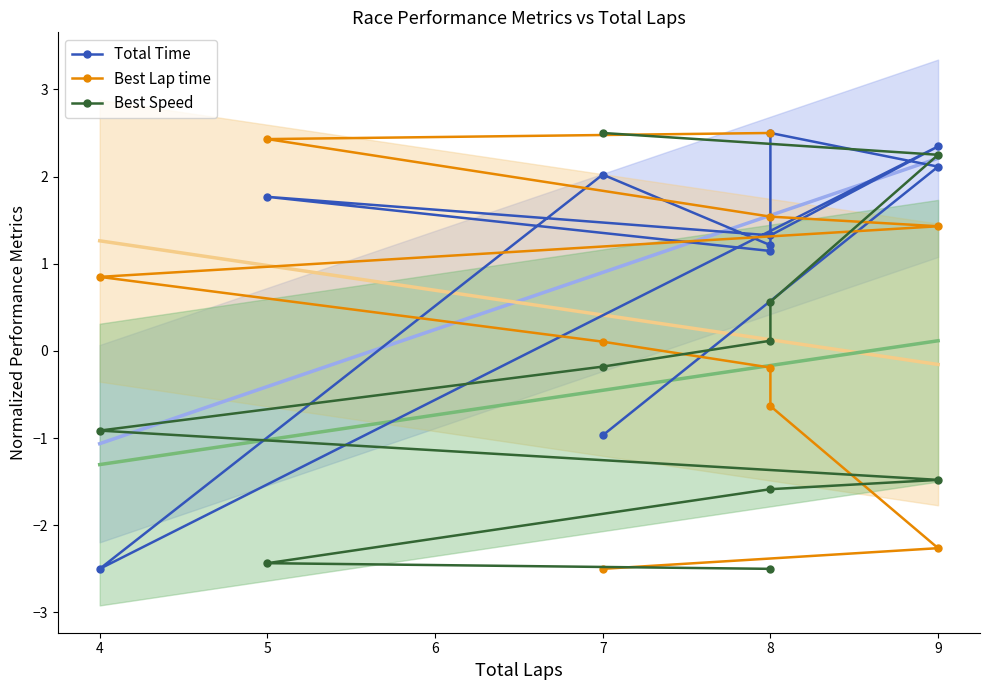

List the series in order of their overall mean, highest first.

Total Time, Best Lap time, Best Speed